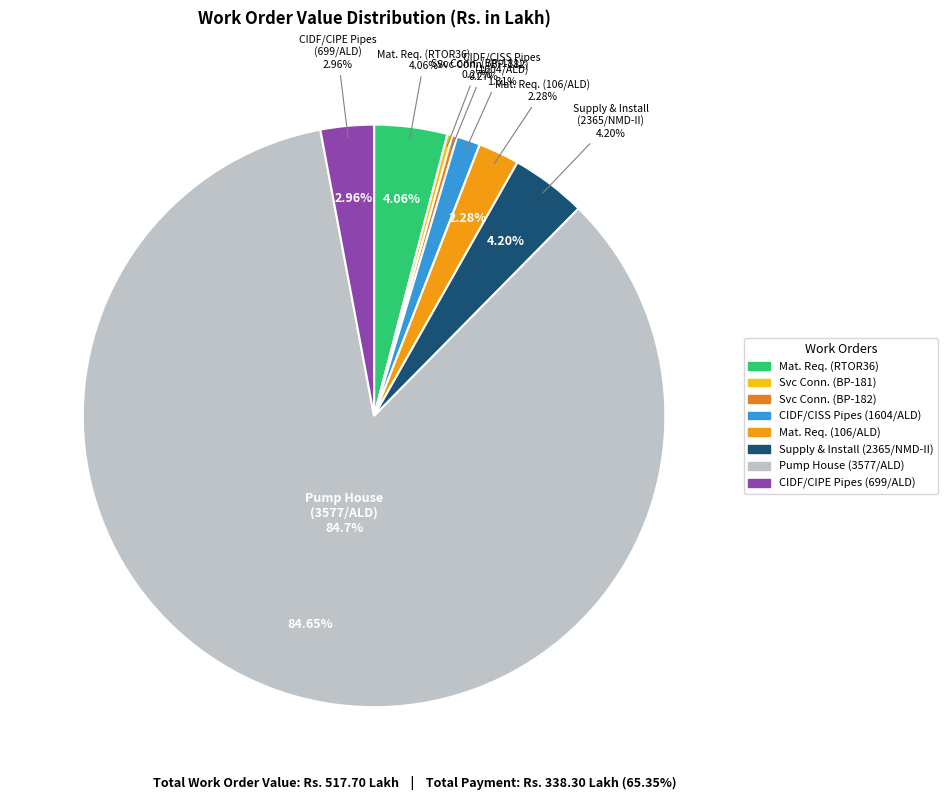

How many segments does this pie chart have?

8